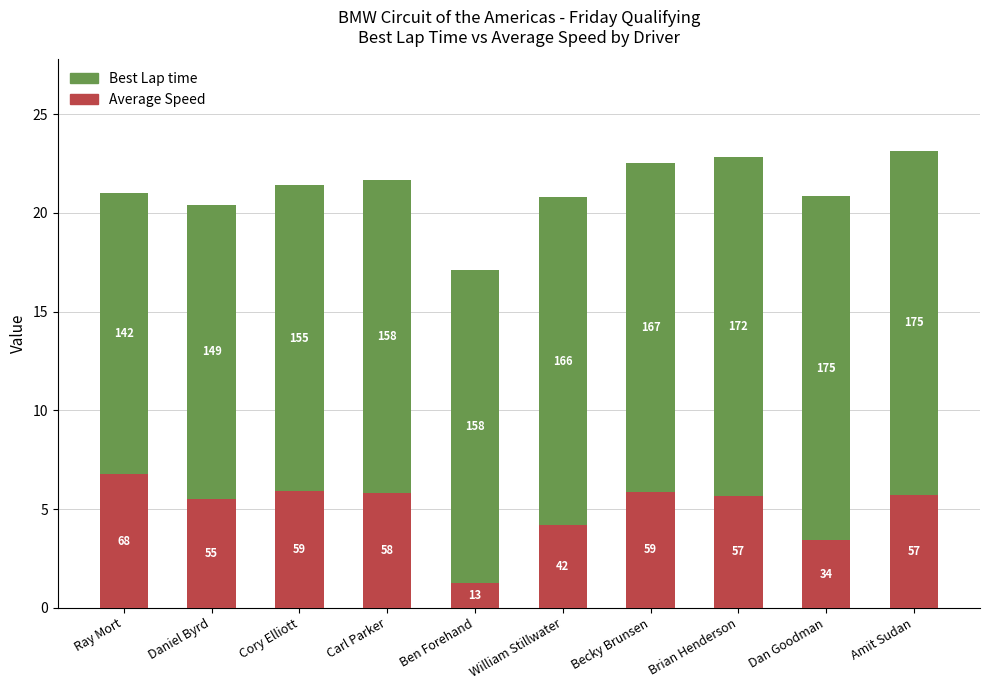

Where does the Average Speed series first go above 5?

Ray Mort